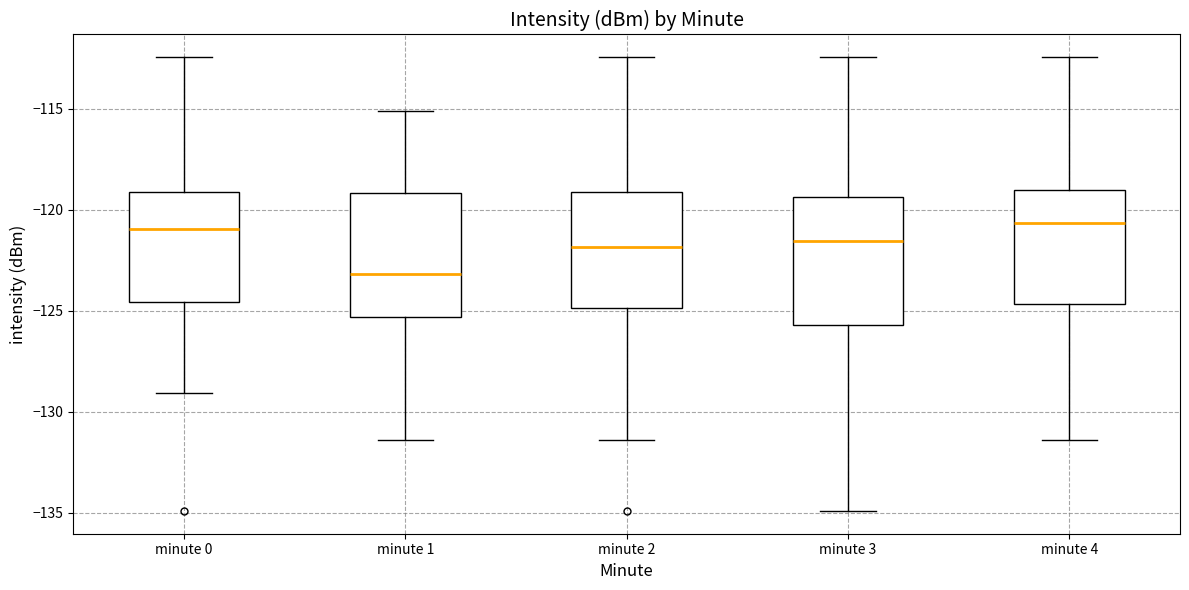

Reading left to right, read every box against the y-axis: the position of its median line, the range the box covers, and the ends of its whiskers. The values are not printed on the chart, so give them approximately, as read against the axis.

minute 0: median -121.0, box -124.5 to -119.0, whiskers -129.0 to -112.5
minute 1: median -123.0, box -125.5 to -119.0, whiskers -131.5 to -115.0
minute 2: median -122.0, box -125.0 to -119.0, whiskers -131.5 to -112.5
minute 3: median -121.5, box -125.5 to -119.5, whiskers -135.0 to -112.5
minute 4: median -120.5, box -124.5 to -119.0, whiskers -131.5 to -112.5